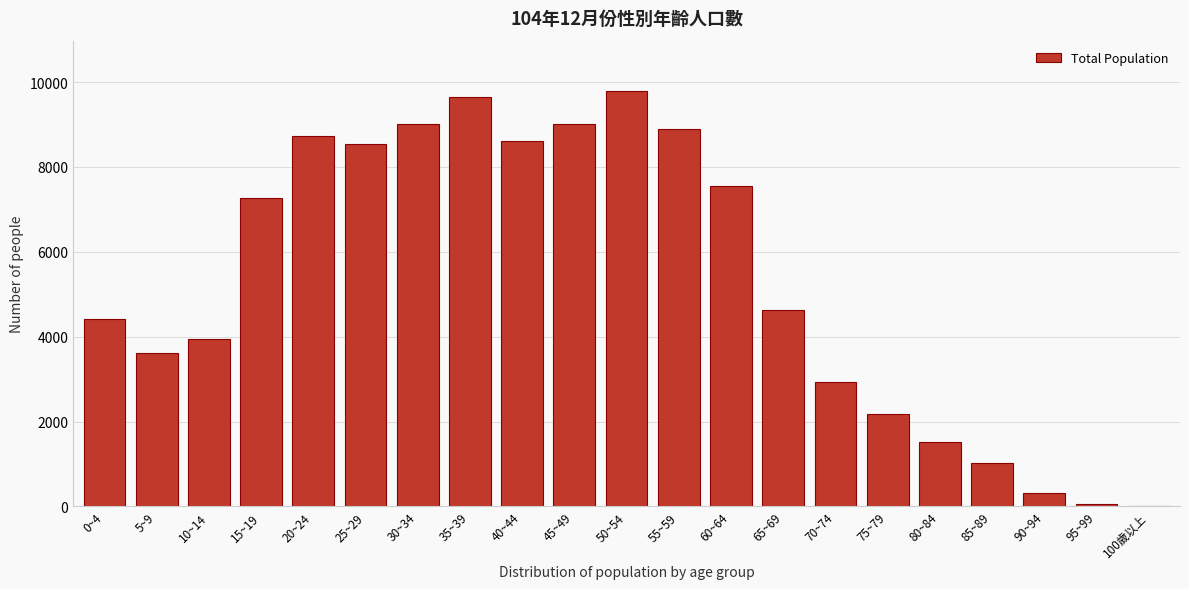

What is the change in value from 20~24 to 30~34?

+294